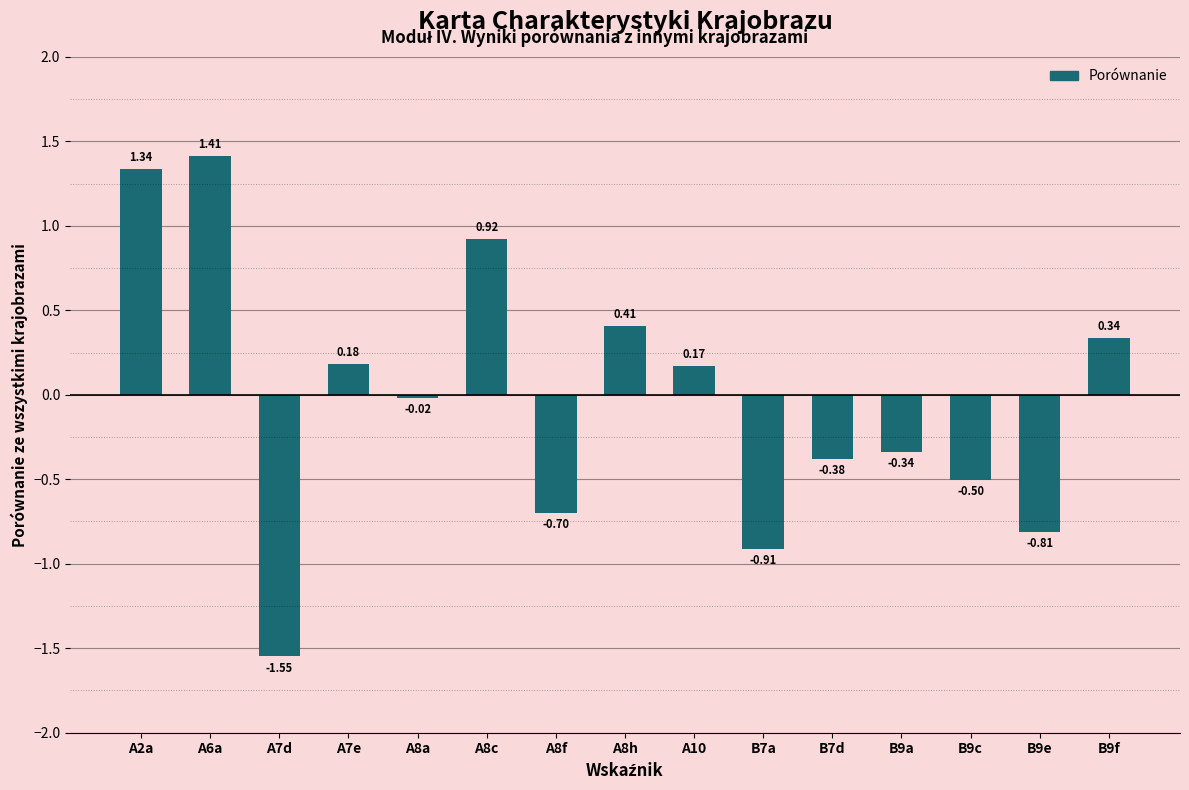

How many bars are there in total?

15